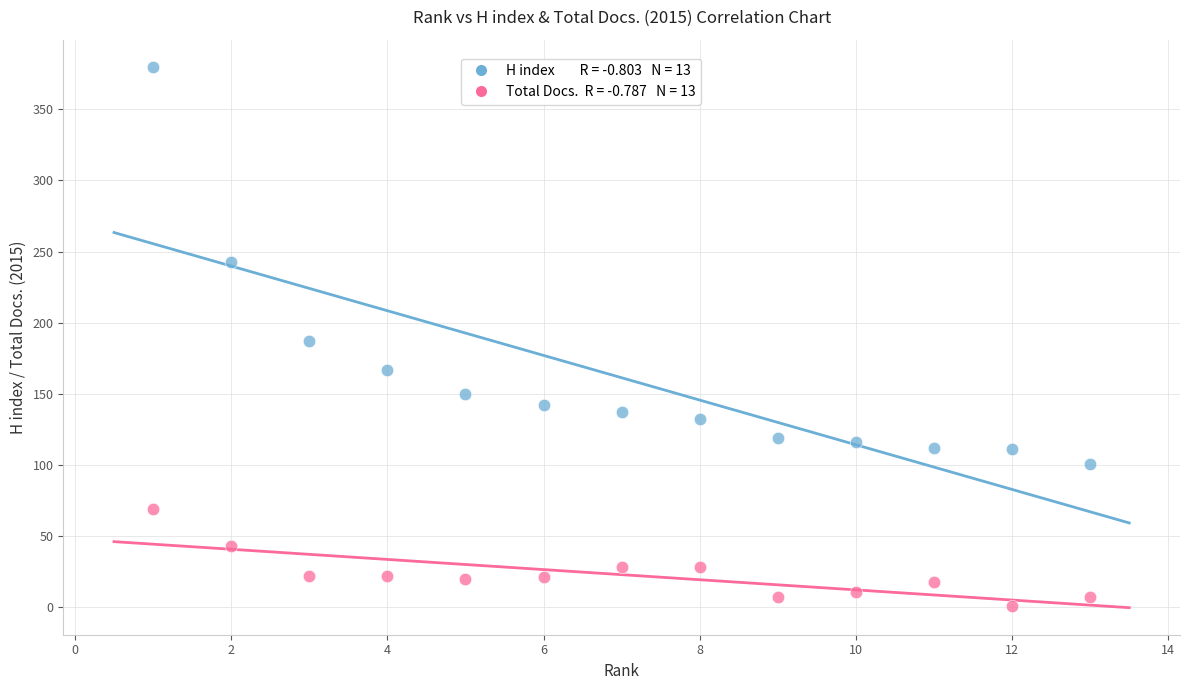

Across all data points, what is the range of Y values (max minus min)?

379